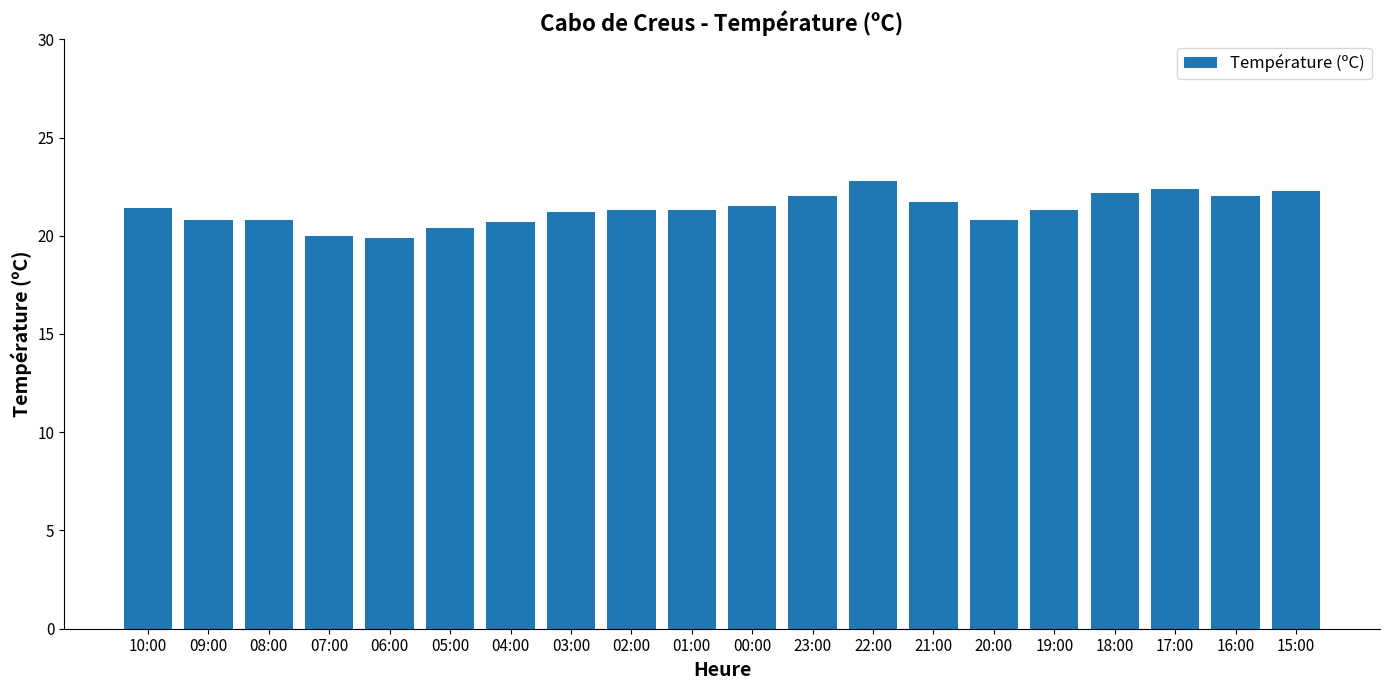

Which has a higher value, 01:00 or 07:00?

01:00